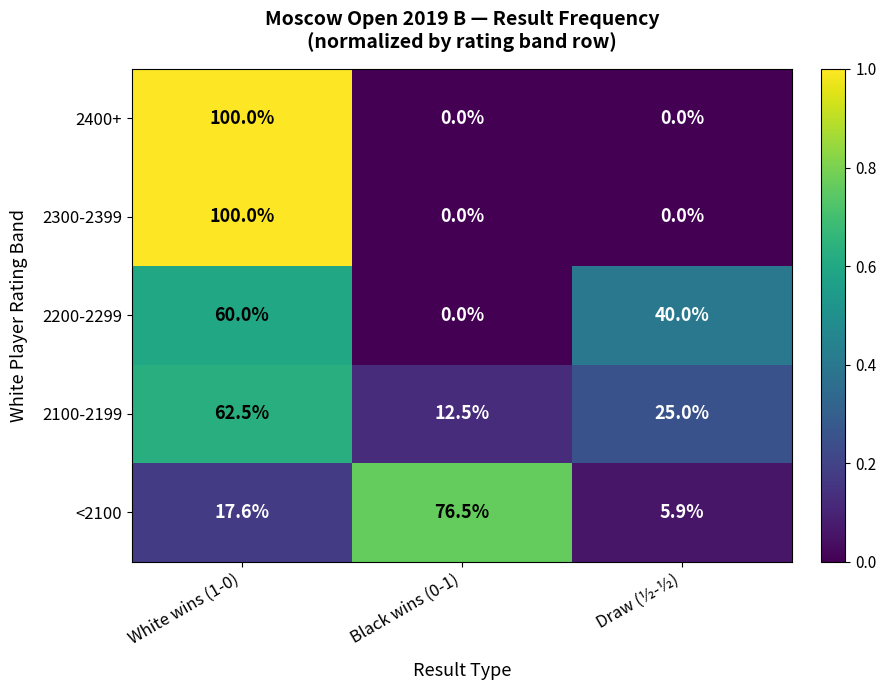

Reading left to right, transcribe all the data shown in this chart.

2400+: 100.0	0.0	0.0
2300-2399: 100.0	0.0	0.0
2200-2299: 60.0	0.0	40.0
2100-2199: 62.5	12.5	25.0
<2100: 17.6	76.5	5.9